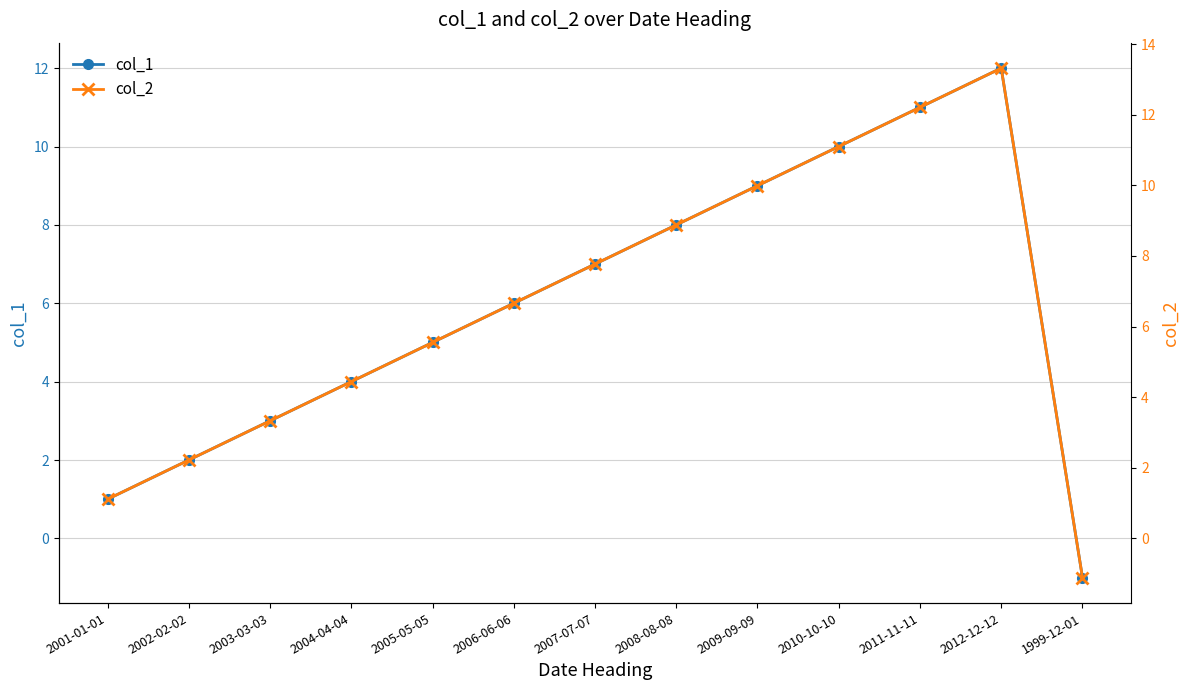

How many data points in col_1 are less than 6?

6